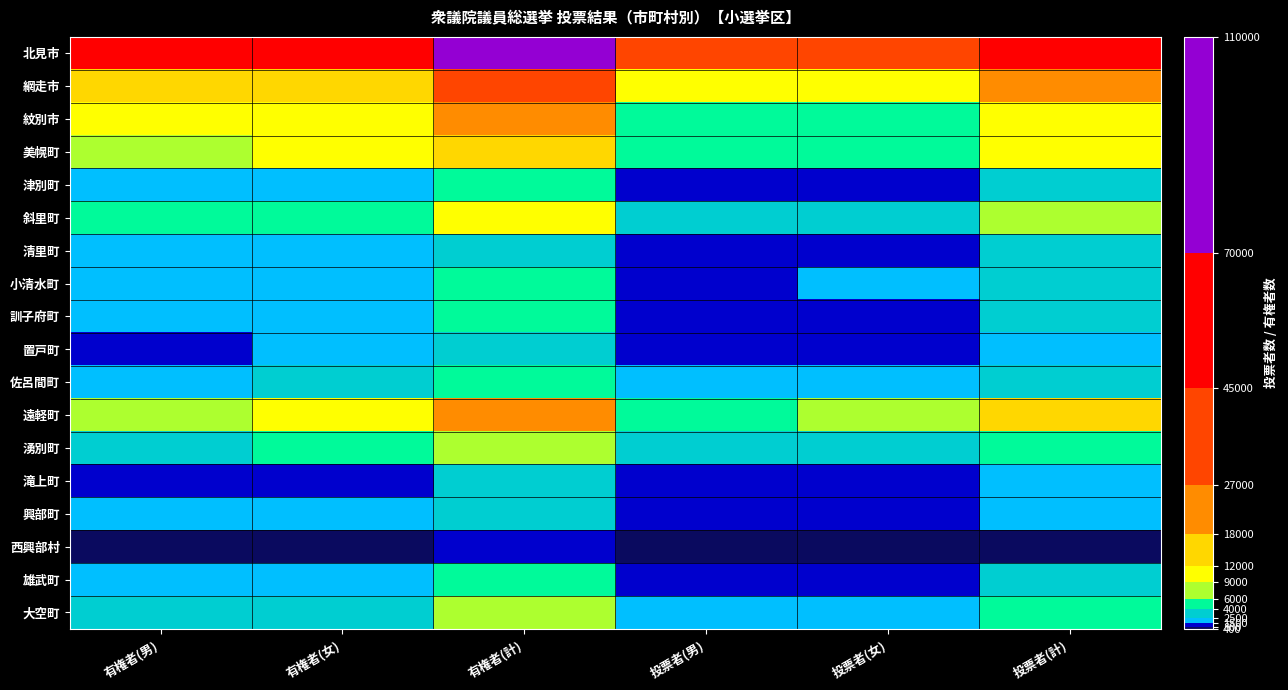

List the series in order of their peak value, lowest first.

西興部村, 滝上町, 置戸町, 興部町, 清里町, 雄武町, 小清水町, 訓子府町, 津別町, 佐呂間町, 大空町, 湧別町, 斜里町, 美幌町, 遠軽町, 紋別市, 網走市, 北見市